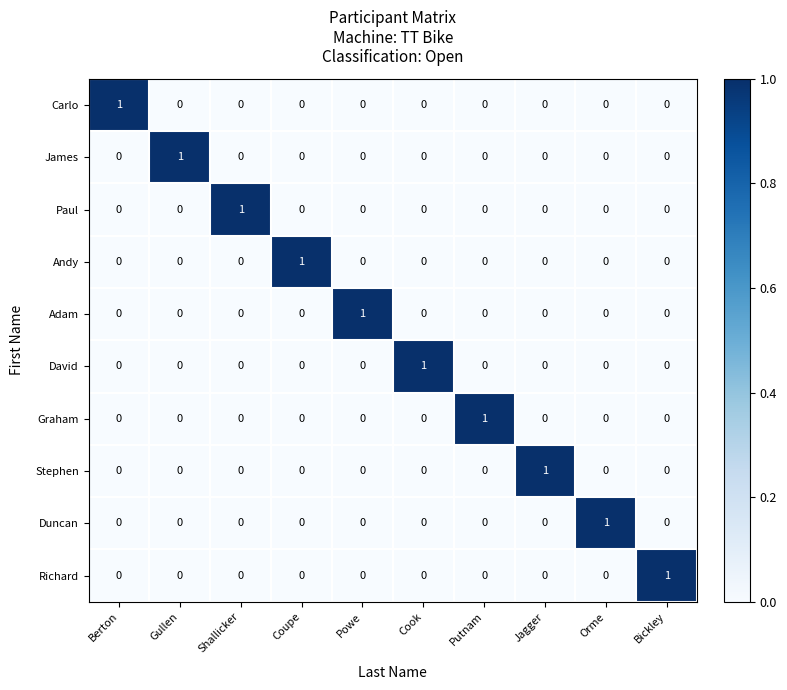

The value of Graham at Putnam is 0. True or false?

False